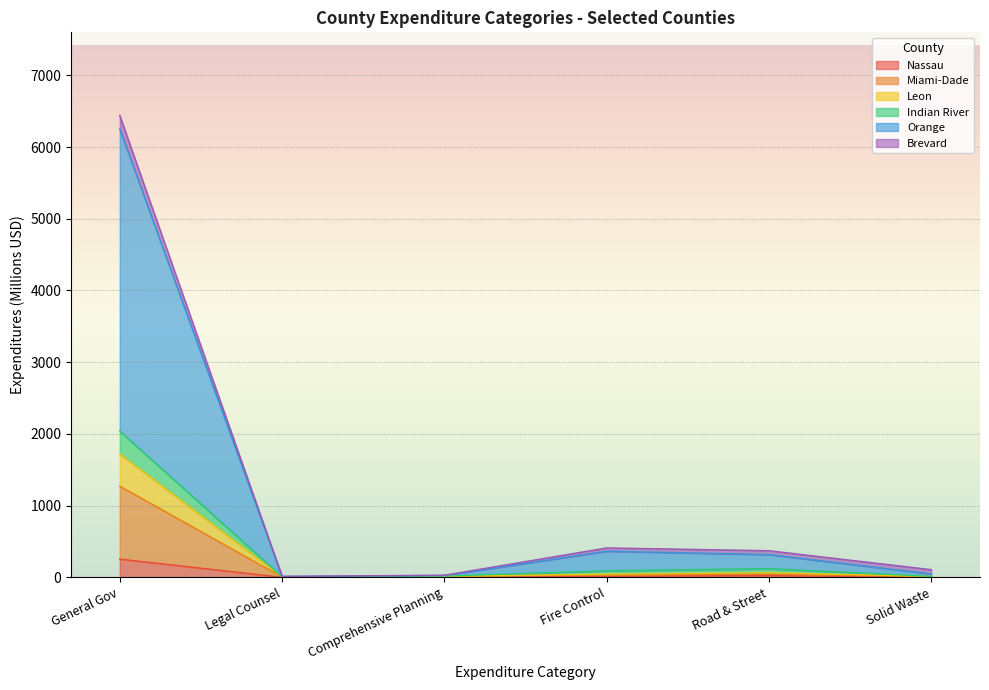

What is the total value across all series at General Gov?

6439.8